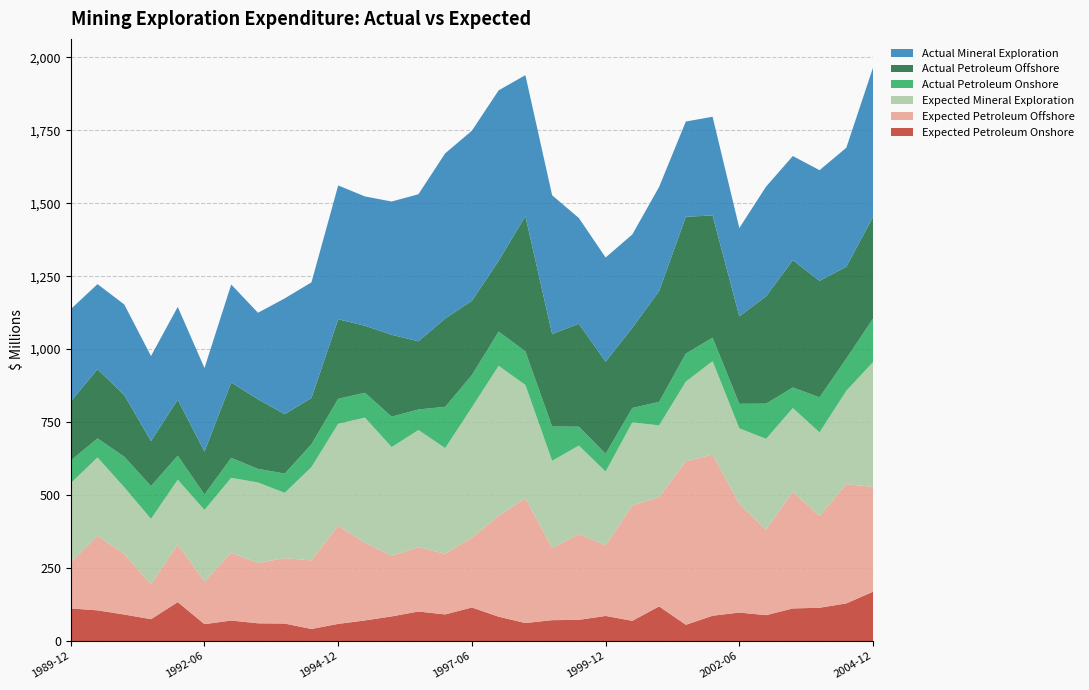

Reading left to right, list all the values displayed in this chart.

Actual Mineral Exploration: 316.0	291.6	310.5	291.1	317.7	286.3	335.5	296.3	396.4	396.2	458.4	443.0	456.5	503.8	565.7	582.8	583.8	483.1	475.2	362.3	356.9	319.4	357.0	326.3	338.1	302.7	375.7	356.8	379.2	407.5	511.8
Actual Petroleum Onshore: 77.6	65.3	104.8	112.3	82.4	52.9	68.6	46.6	66.1	78.4	85.6	85.2	104.4	70.4	141.4	110.4	117.3	115.0	117.5	64.8	60.9	49.2	80.7	96.2	80.3	84.2	120.7	70.6	119.9	110.6	148.8
Actual Petroleum Offshore: 202.5	236.9	211.0	154.5	191.9	146.9	258.2	238.5	203.6	158.5	272.4	229.6	280.4	233.5	302.6	254.3	242.6	463.3	317.0	352.4	315.5	275.1	379.3	468.6	418.8	299.3	367.7	436.0	398.9	314.6	348.2
Expected Mineral Exploration: 270.7	268.3	228.4	224.2	222.3	244.3	257.0	275.8	223.6	319.4	349.2	428.7	372.3	401.3	361.8	447.1	513.7	387.6	299.2	303.4	252.8	284.8	245.6	272.7	320.1	258.7	311.4	285.9	286.9	319.3	427.8
Expected Petroleum Onshore: 111.8	105.2	90.9	74.9	133.4	57.9	70.3	60.8	59.9	41.3	58.8	70.7	84.4	101.2	91.2	115.0	83.3	61.7	71.6	72.6	86.0	69.3	118.7	55.7	86.8	97.6	88.7	111.7	114.1	128.9	169.0
Expected Petroleum Offshore: 158.4	255.4	207.4	119.4	197.0	147.0	231.8	206.6	224.1	235.1	336.3	265.9	207.6	220.4	207.9	238.7	345.8	427.9	246.5	293.6	241.8	395.2	374.4	560.2	551.9	372.3	292.5	400.5	314.0	408.9	358.9